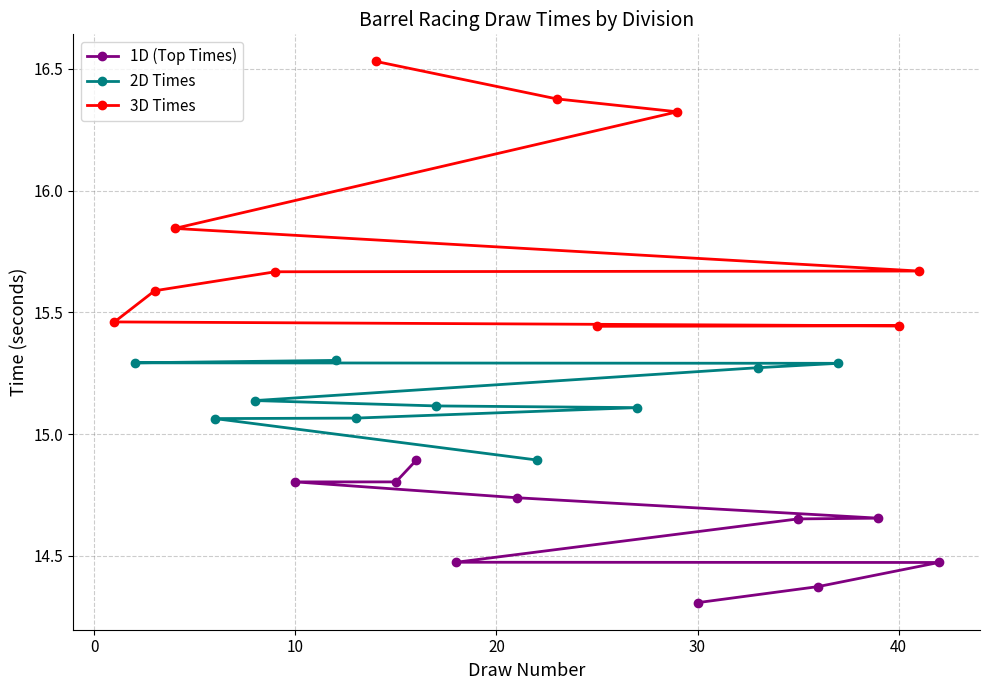

How many 2D Times values are between 15 and 16?

9